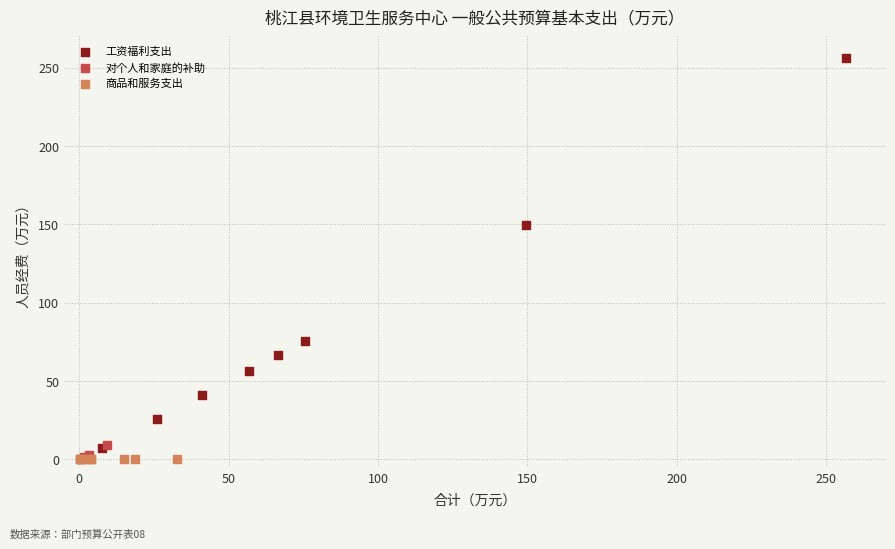

What are all the series names shown in the legend?

工资福利支出, 对个人和家庭的补助, 商品和服务支出